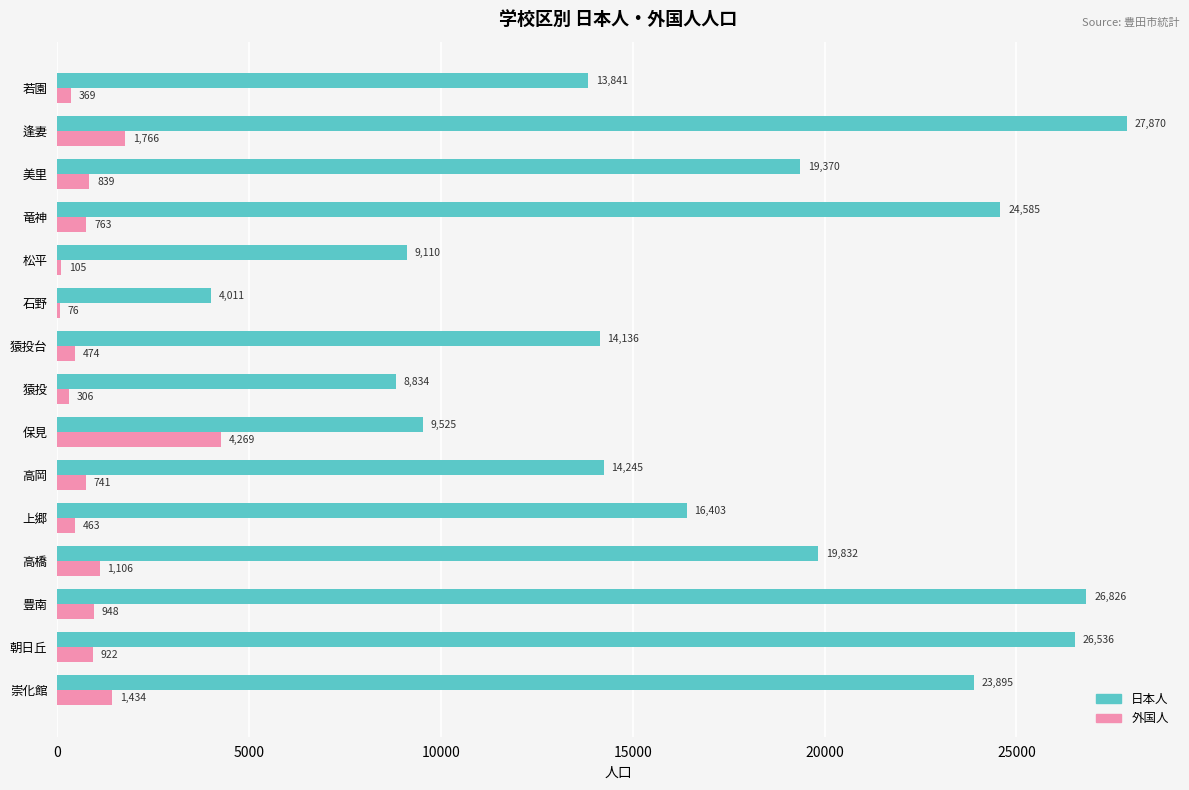

Is the value of 外国人 at 保見 greater than the value of 日本人 at 猿投台?

No